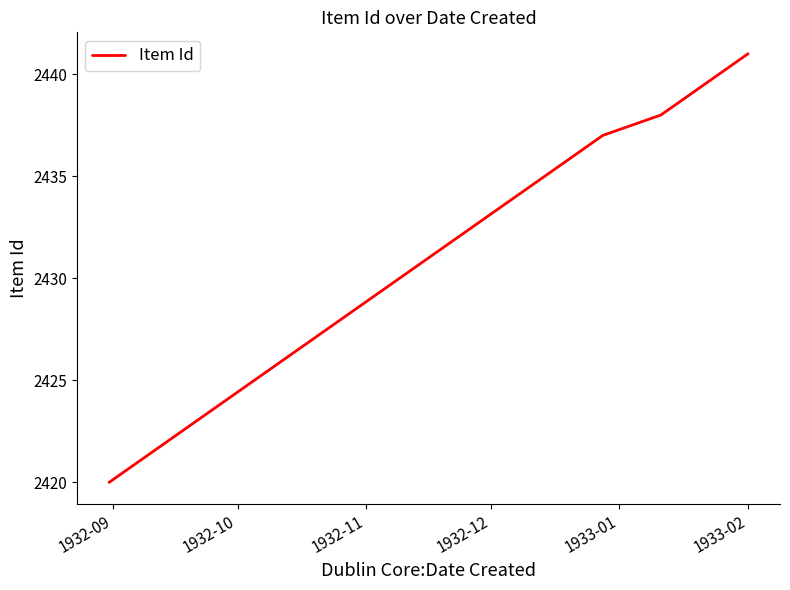

What is the difference between the maximum and minimum values?

21